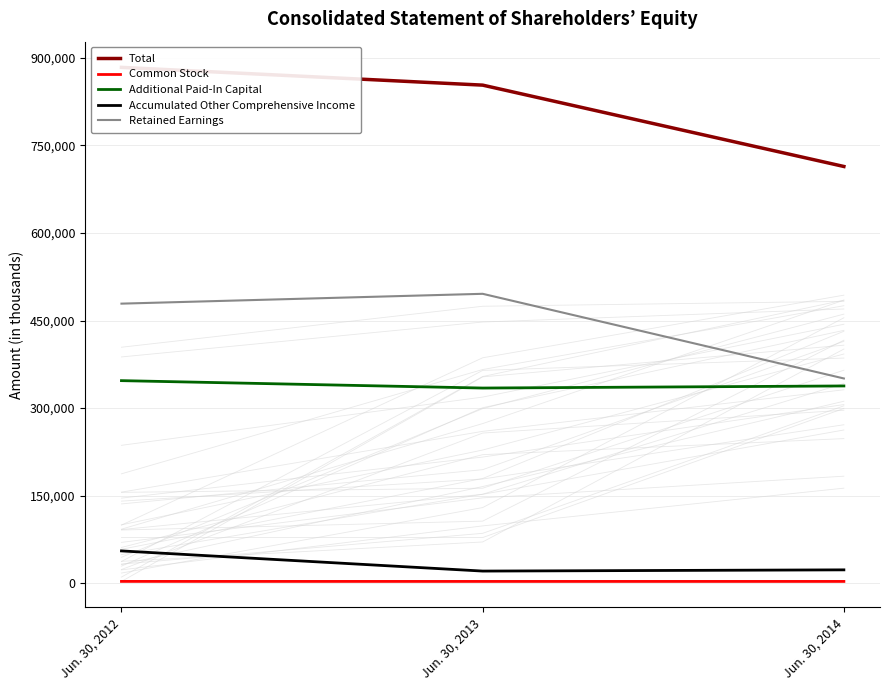

Which category has the lowest value across all series?

Jun. 30, 2013